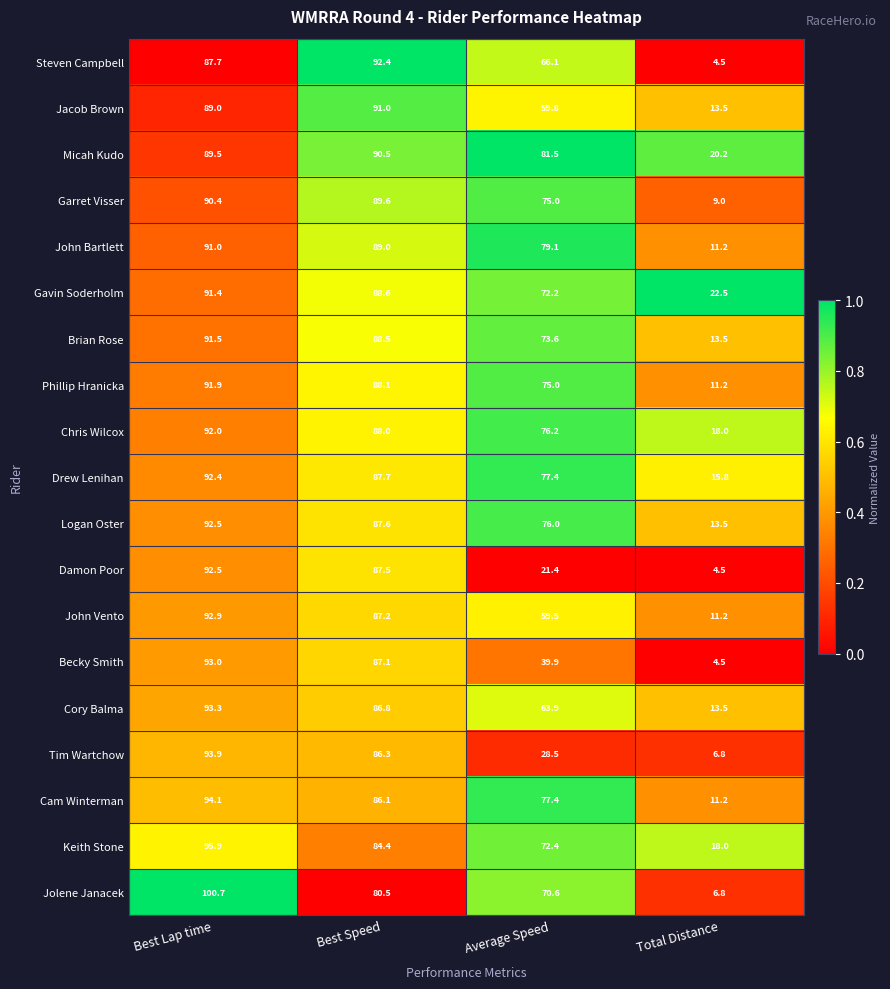

At which category does the chart reach its minimum across all series?

Total Distance